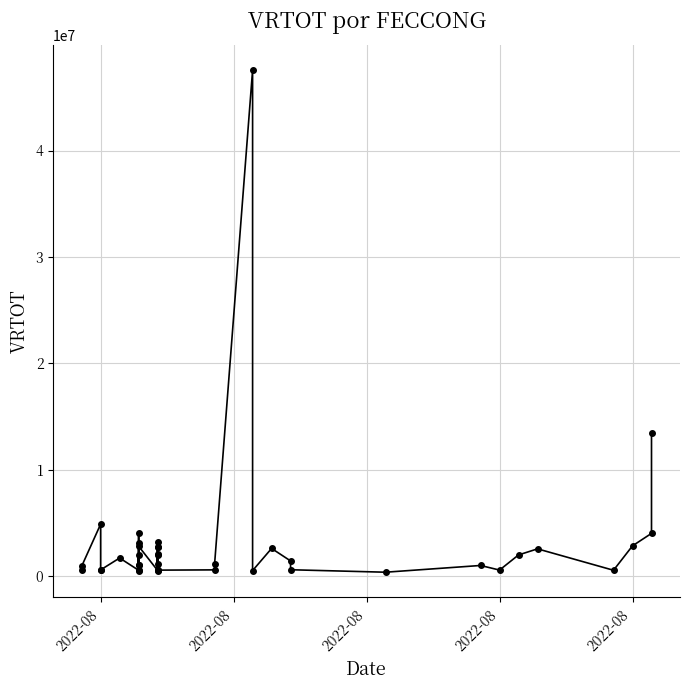

How many series are shown in this chart?

1